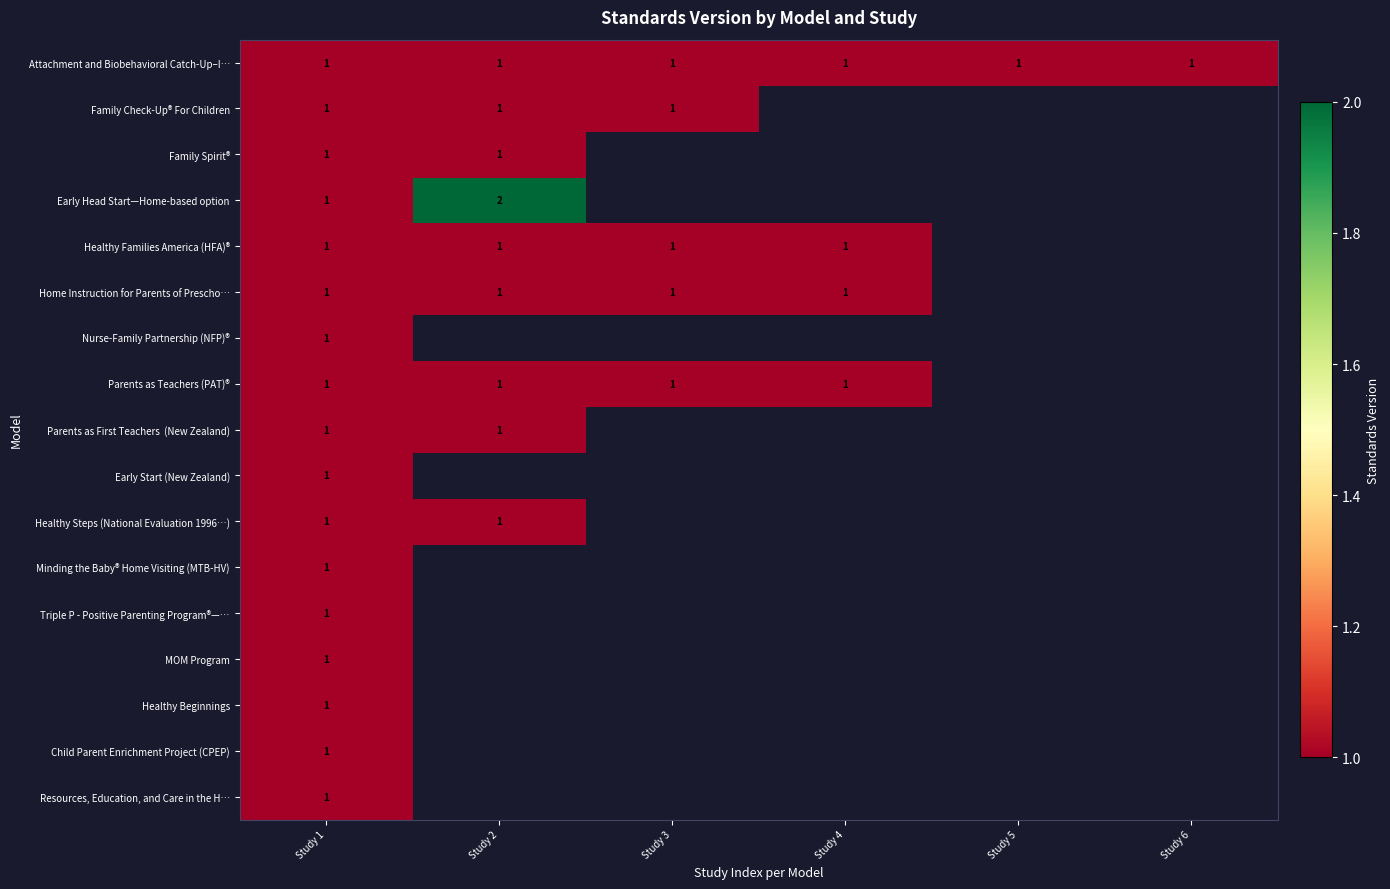

At which category is the sum across all series the highest?

Study 1